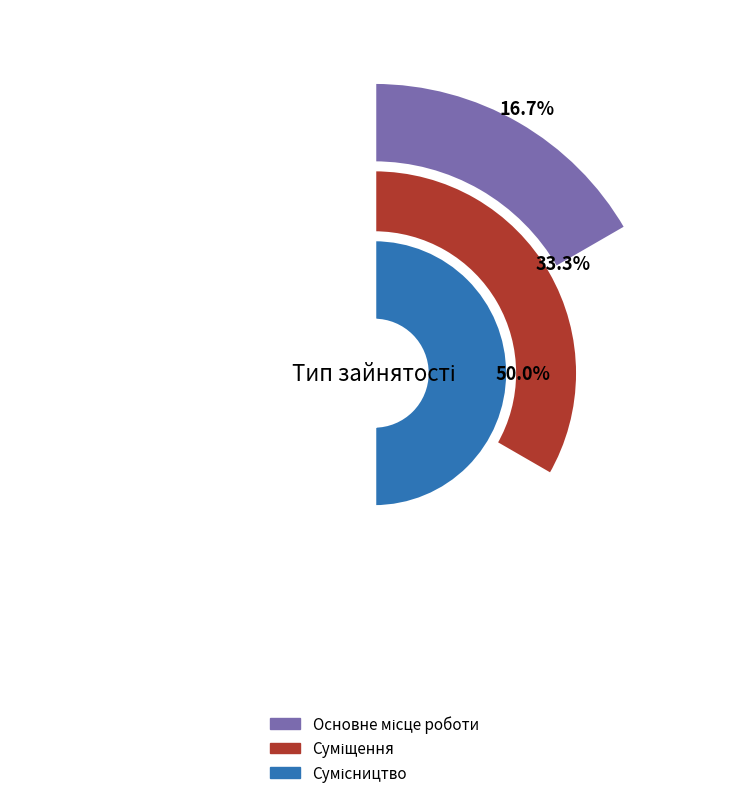

Is the sum of Сумісництво and Основне місце роботи greater than half?

Yes